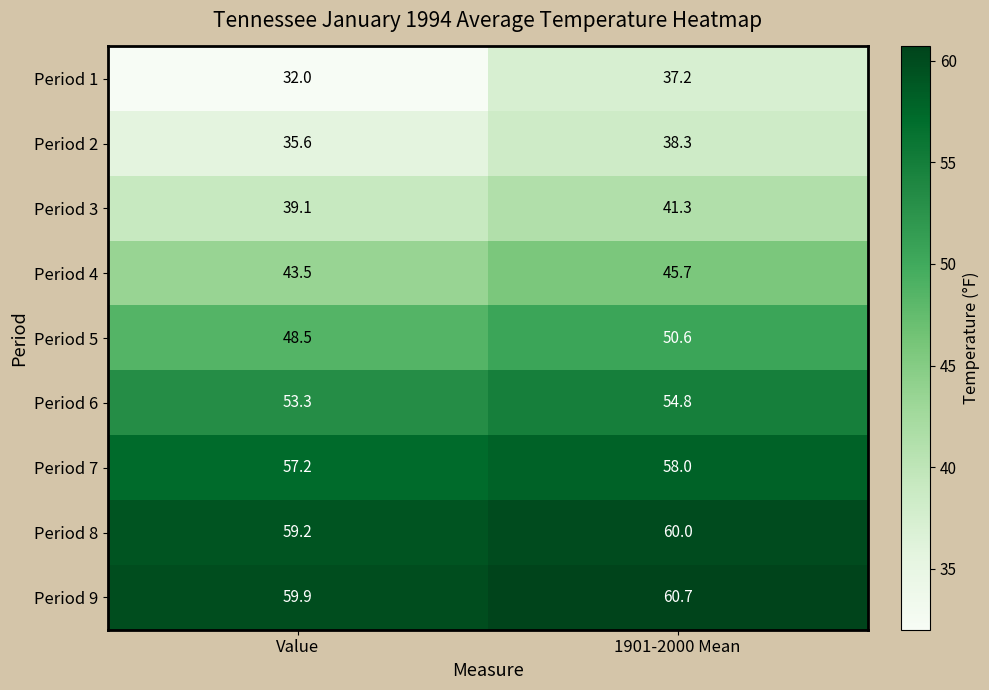

Where does the Period 1 series first go above 37?

1901-2000 Mean